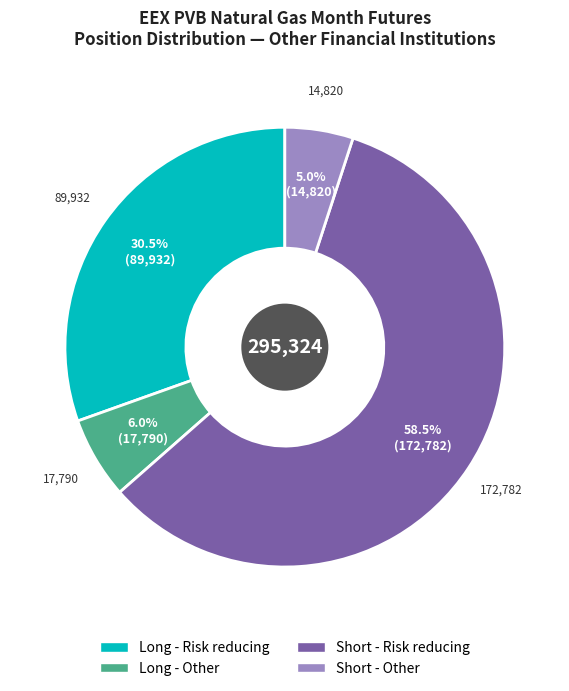

Is there any slice that represents more than half of the pie?

Yes